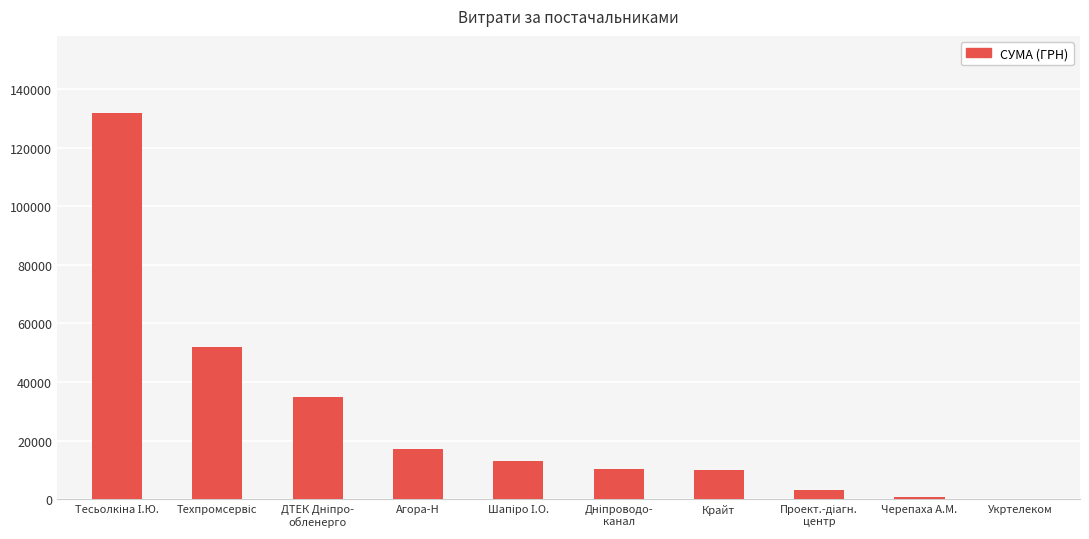

What is the greatest value displayed?

131788.5